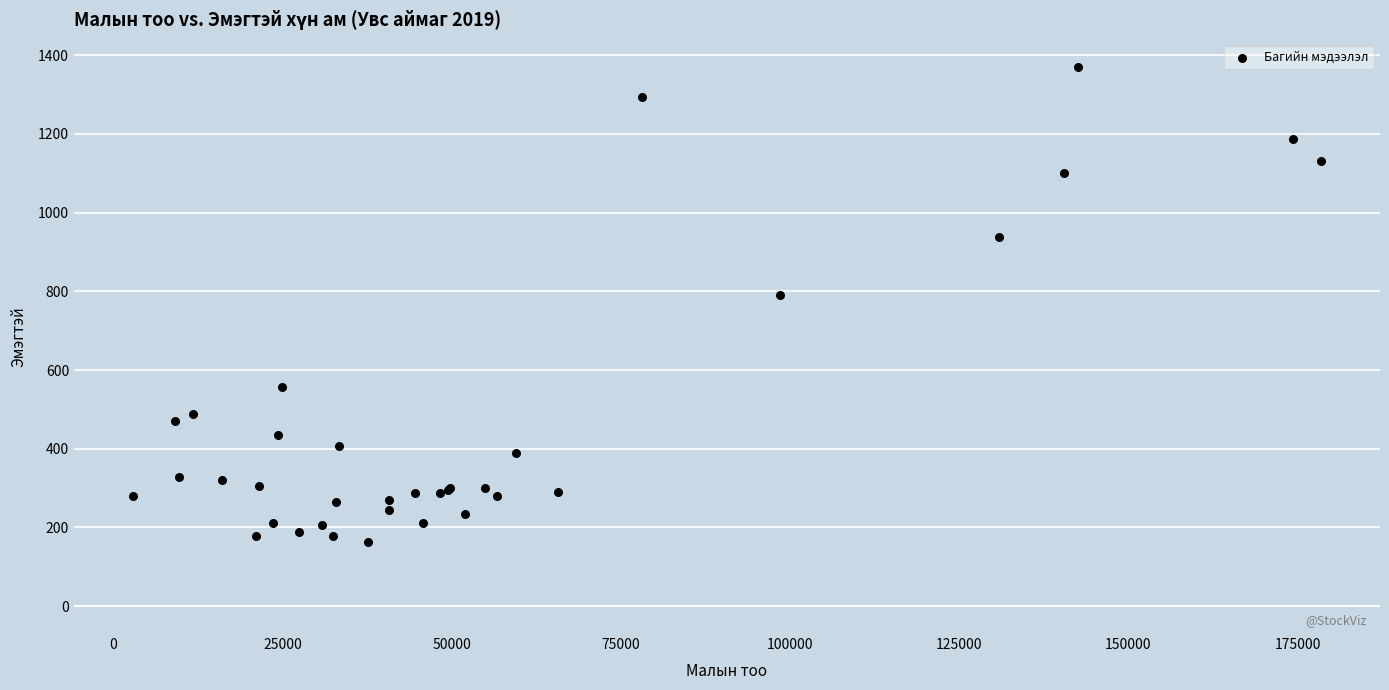

What Y value in the scatter plot is closest to 767?

790